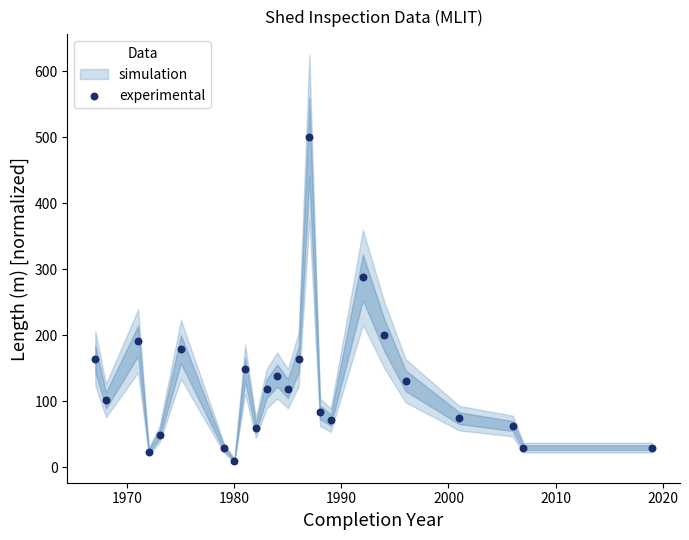

What Y value in the scatter plot is closest to 254?

287.7